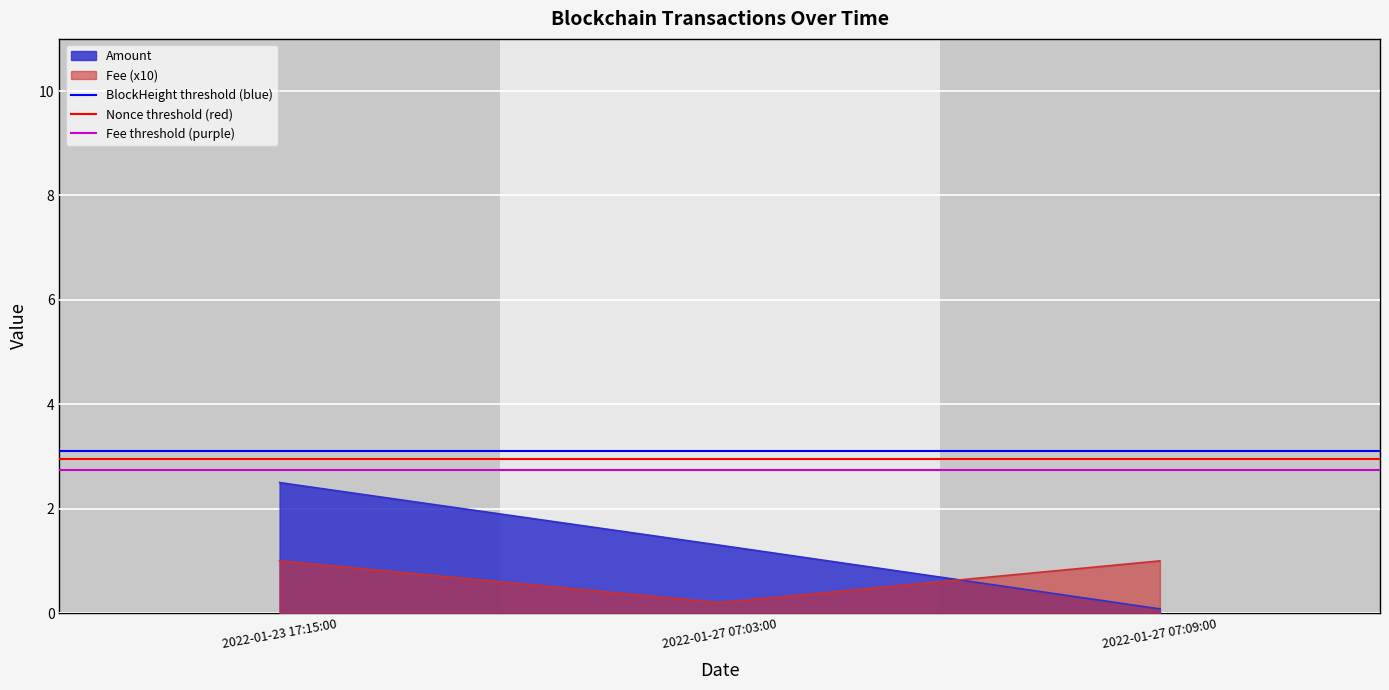

The value of Fee threshold (purple) at 2022-01-27 07:03:00 is 3.9. True or false?

False